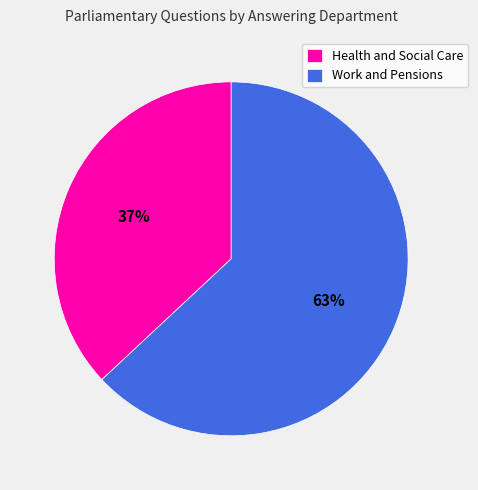

What is the majority slice?

Work and Pensions